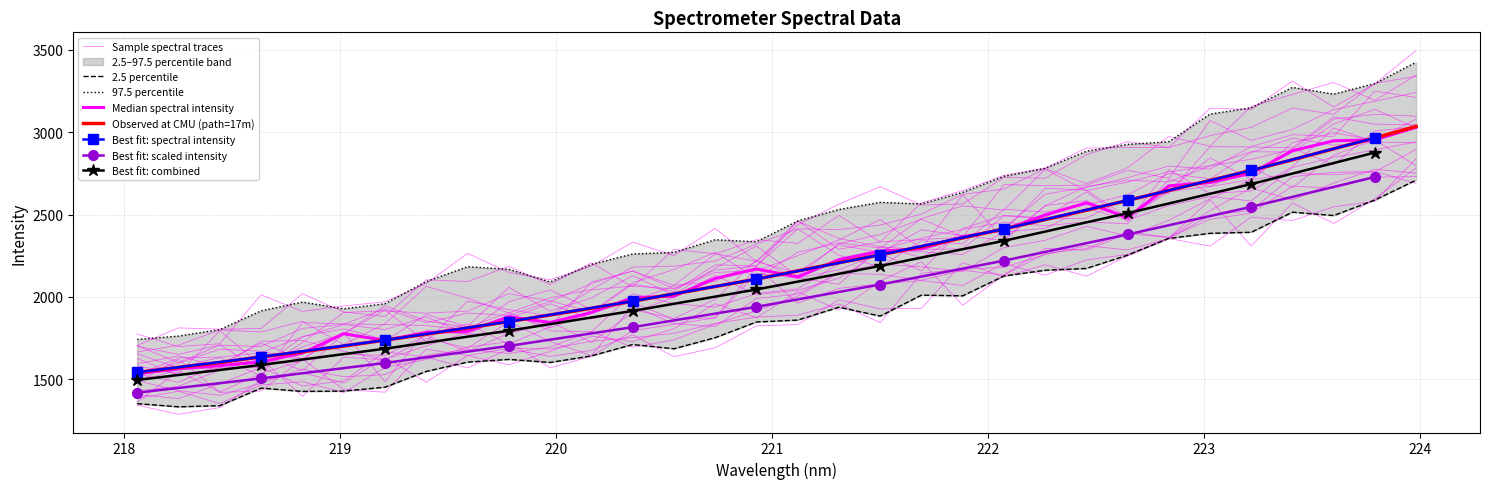

What is the sum of all values?

69997.4